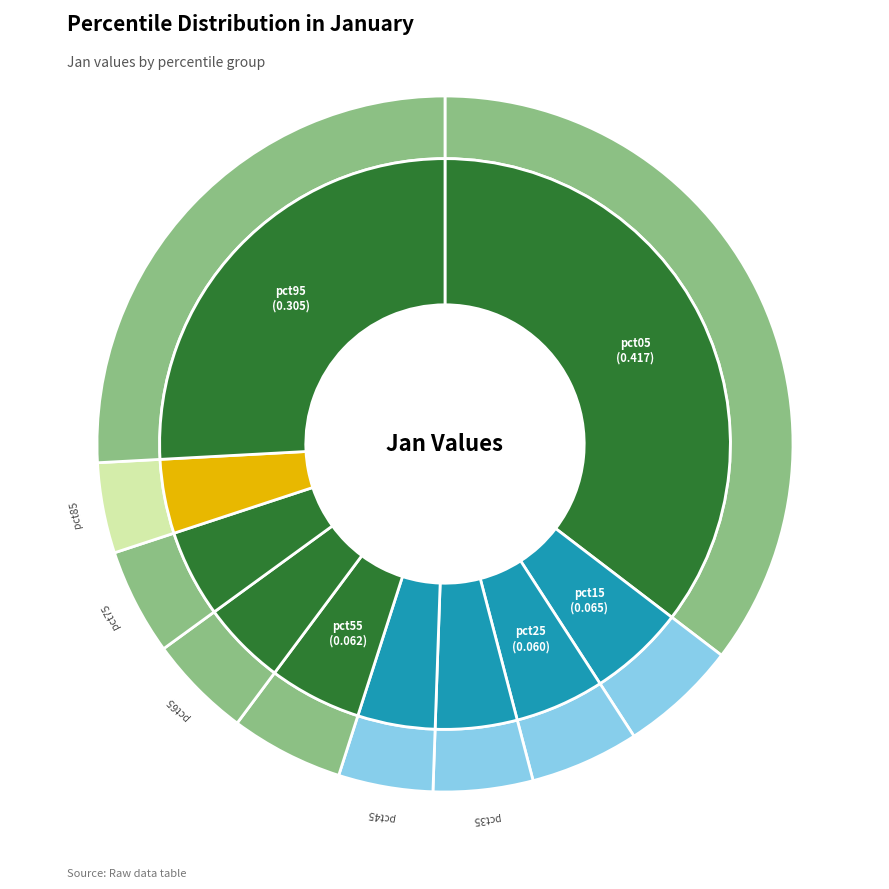

What is the smallest slice in the pie chart?

pct85